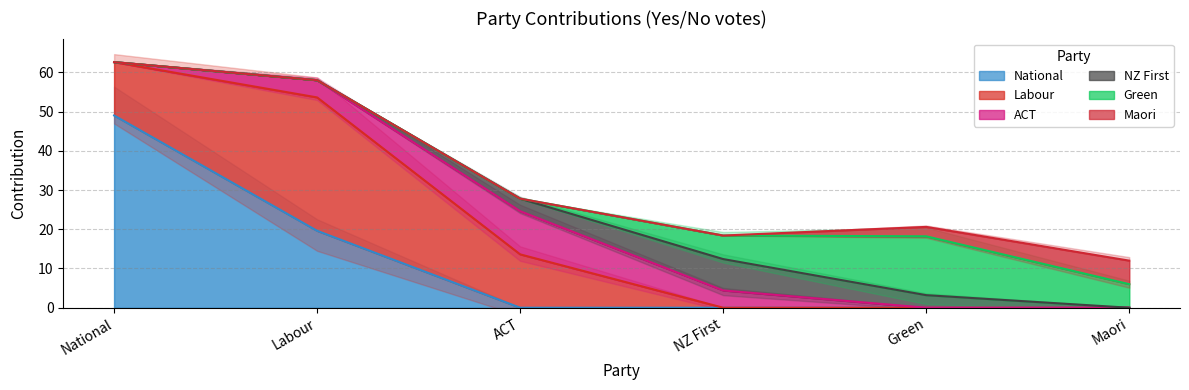

How many categories are shown in the chart?

6